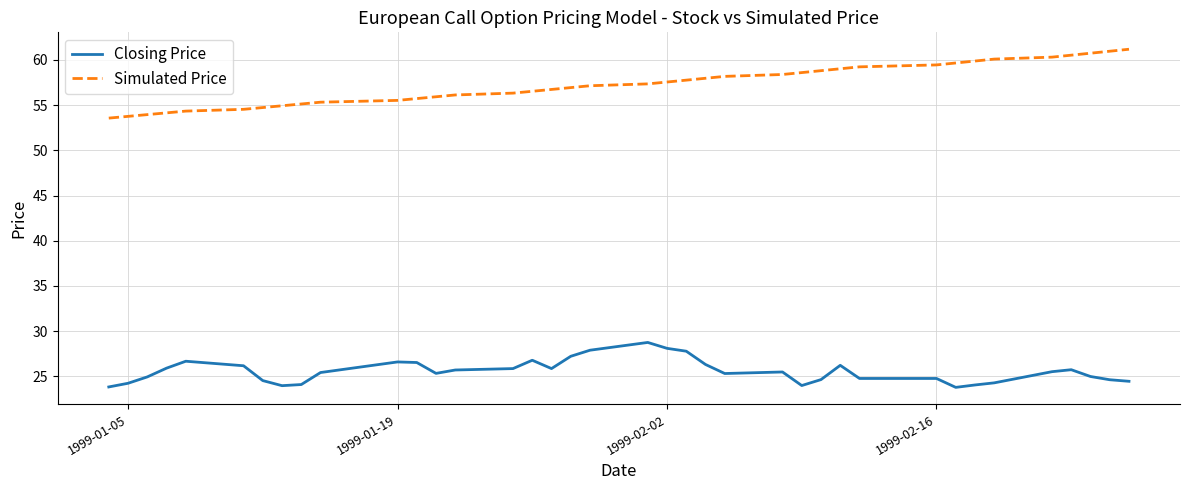

True or false: Closing Price and Simulated Price cross at least once.

False